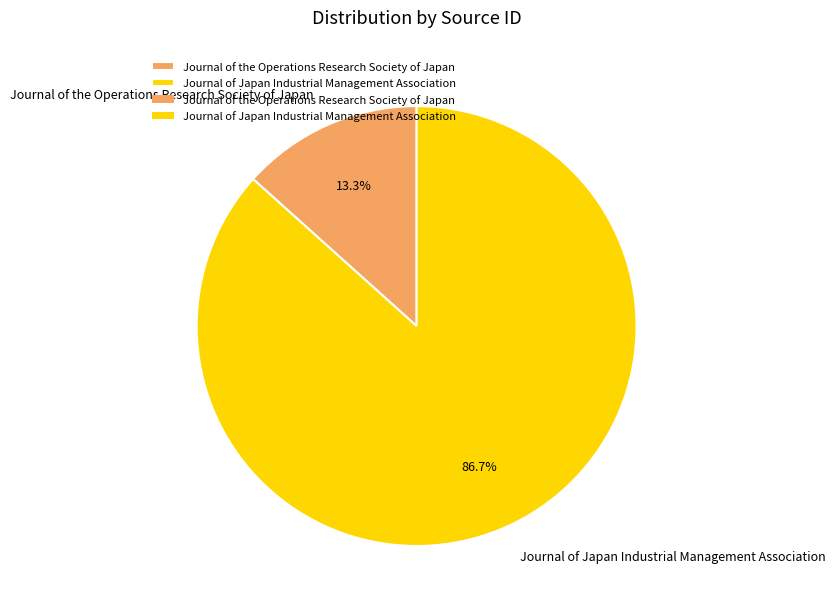

How many segments does this pie chart have?

2